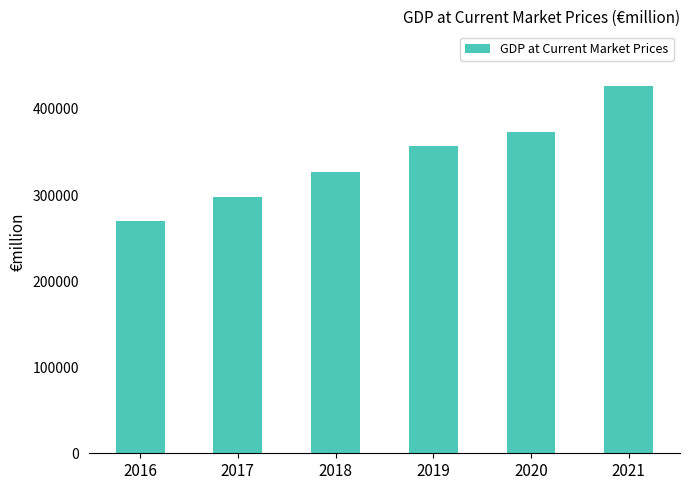

Which category has the highest value across all series?

2021